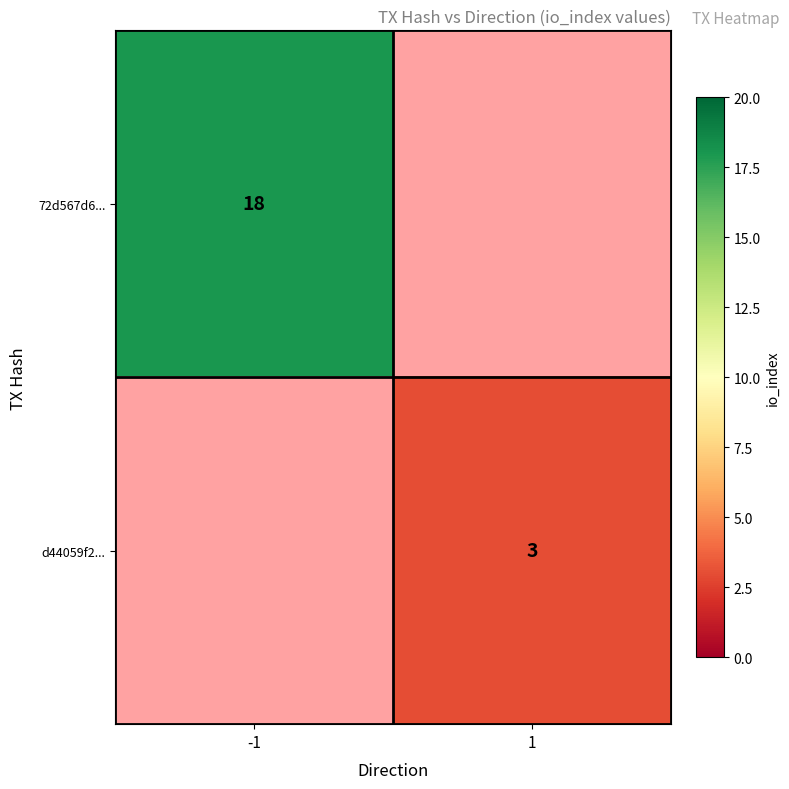

The d44059f2... series shows 3 at 1. True or false?

True